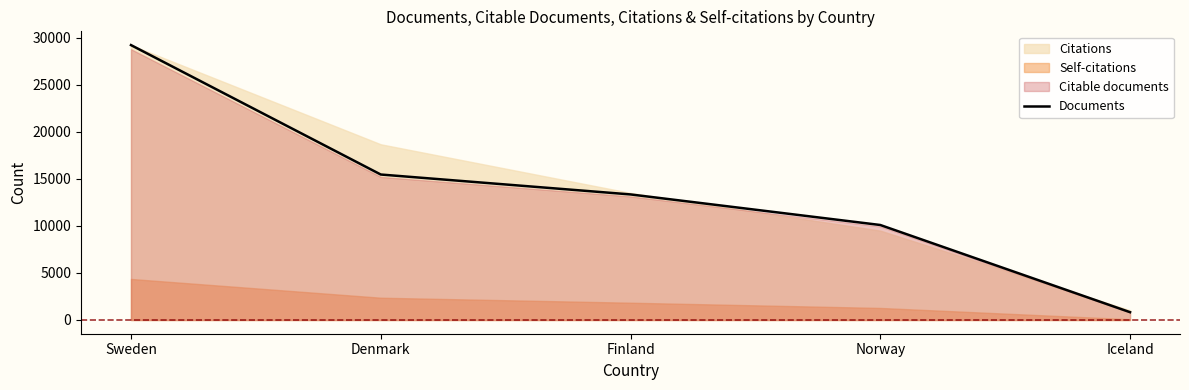

Rank the categories by value from lowest to highest.

Iceland, Norway, Finland, Denmark, Sweden